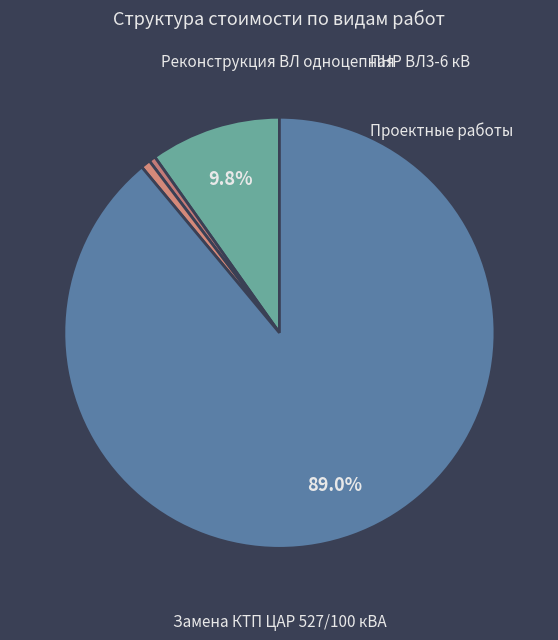

What is the smallest slice in the pie chart?

ПНР ВЛ3-6 кВ